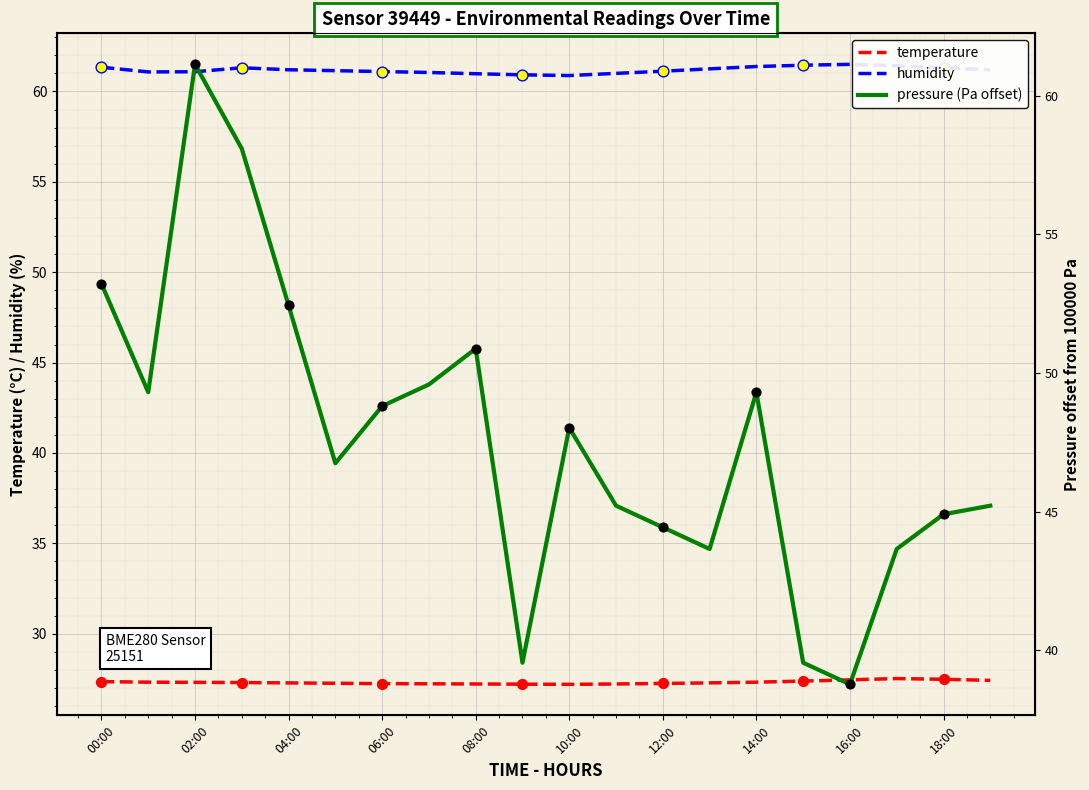

True or false: humidity and temperature intersect in this chart.

False